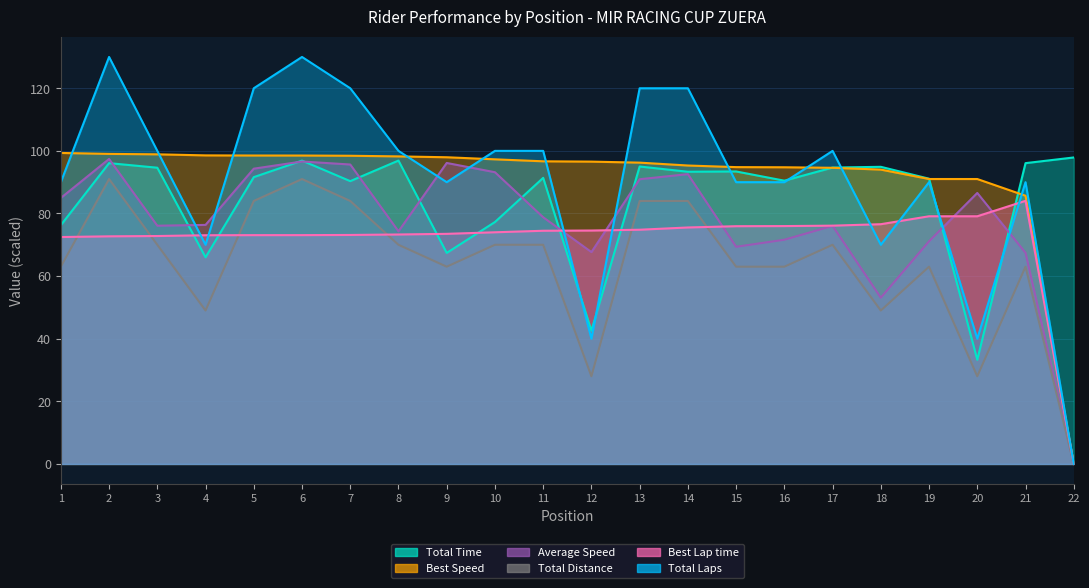

Which series has the widest spread of values?

Total Distance